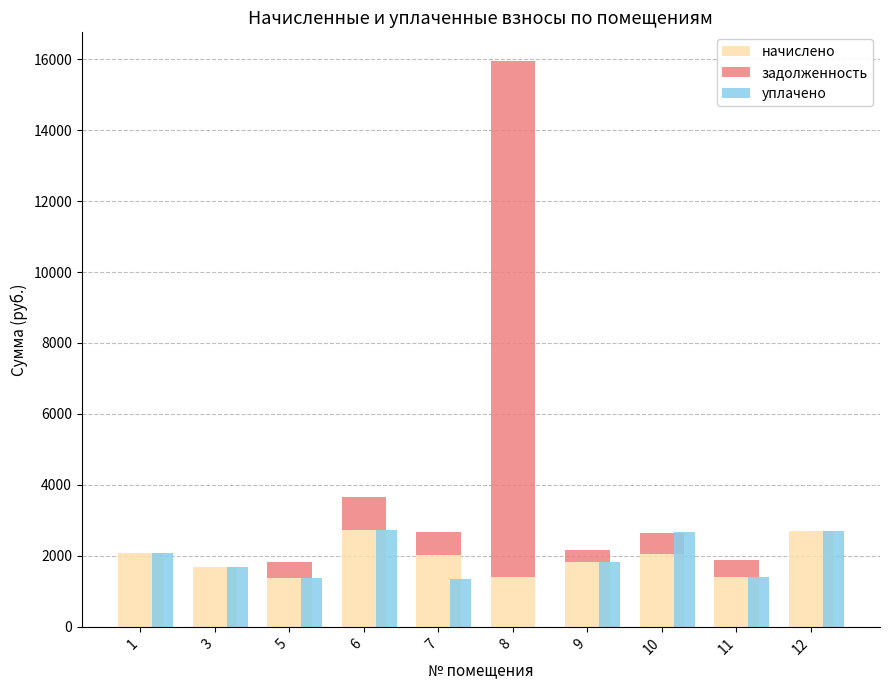

What is the average value of the уплачено series?

1786.5